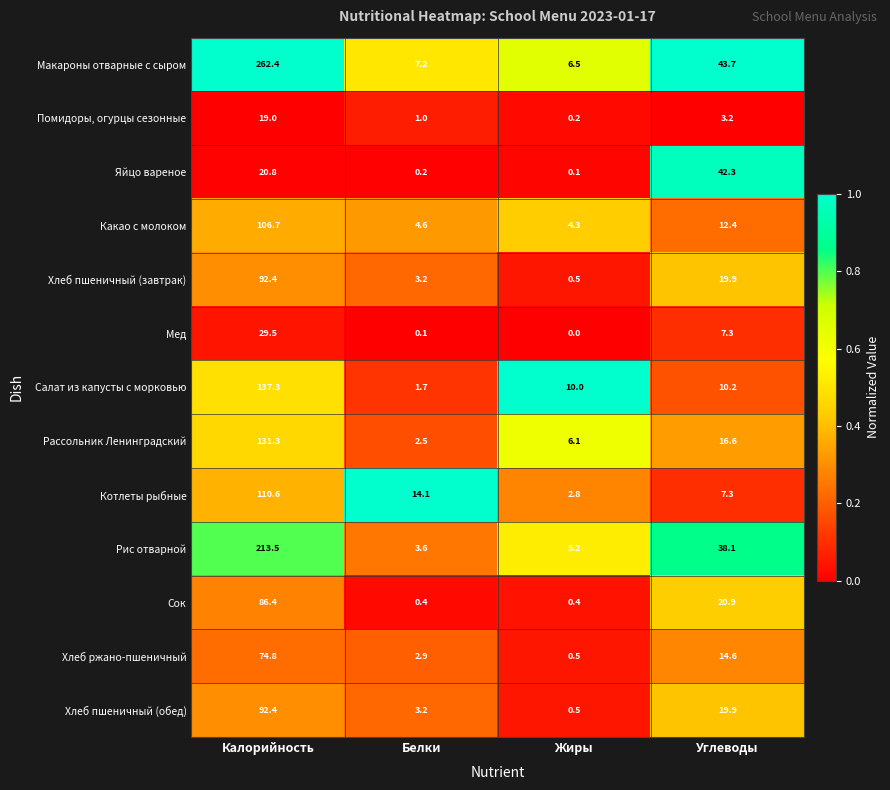

What is the total value across all series at Белки?

44.7